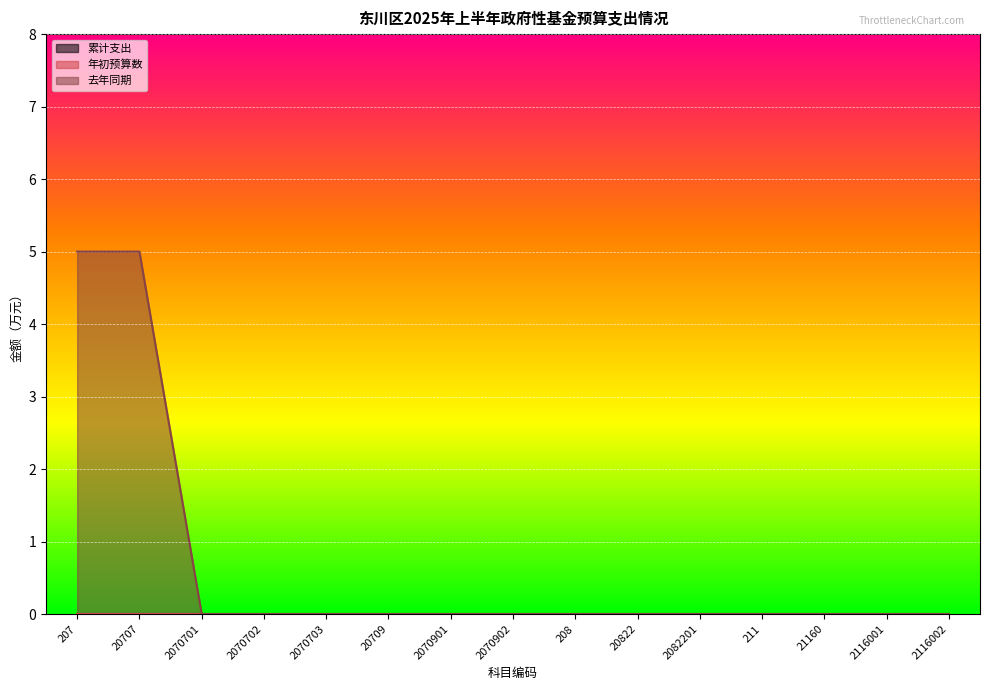

Rank the categories by 累计支出 value from lowest to highest.

207, 20707, 2070701, 2070702, 2070703, 20709, 2070901, 2070902, 208, 20822, 2082201, 211, 21160, 2116001, 2116002